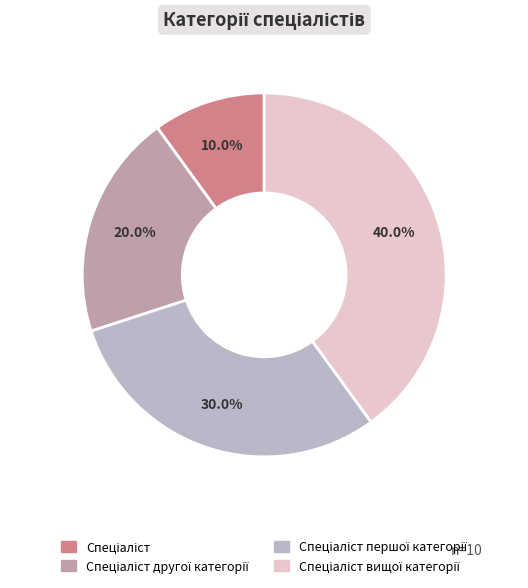

Is there any slice that represents more than half of the pie?

No